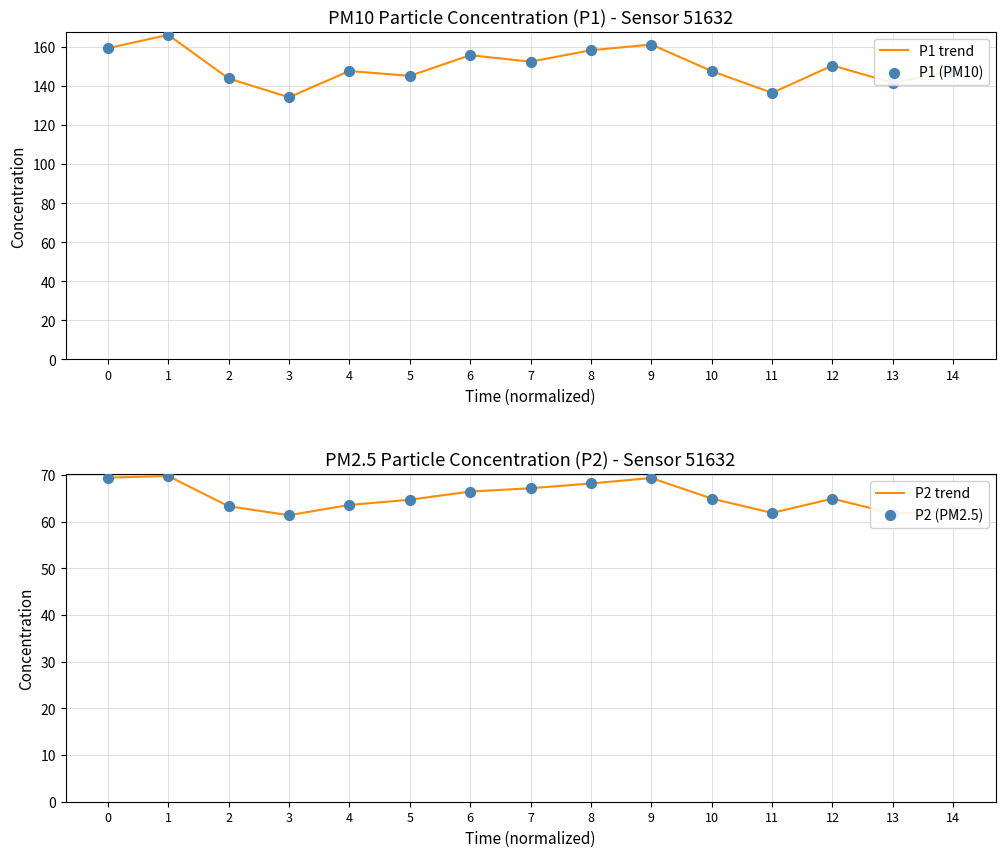

Which series contains the highest Y value?

P1 trend